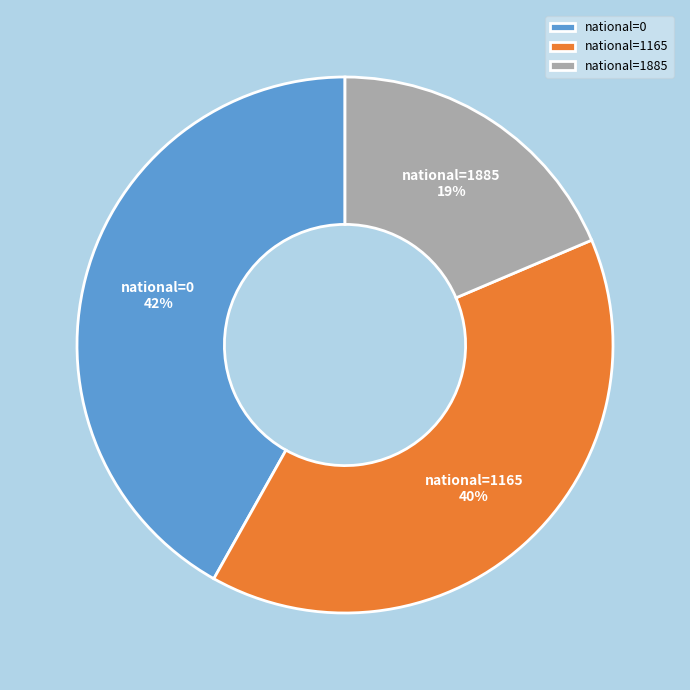

To the nearest percent, what is the combined percentage of national=1885 and national=0?

60%